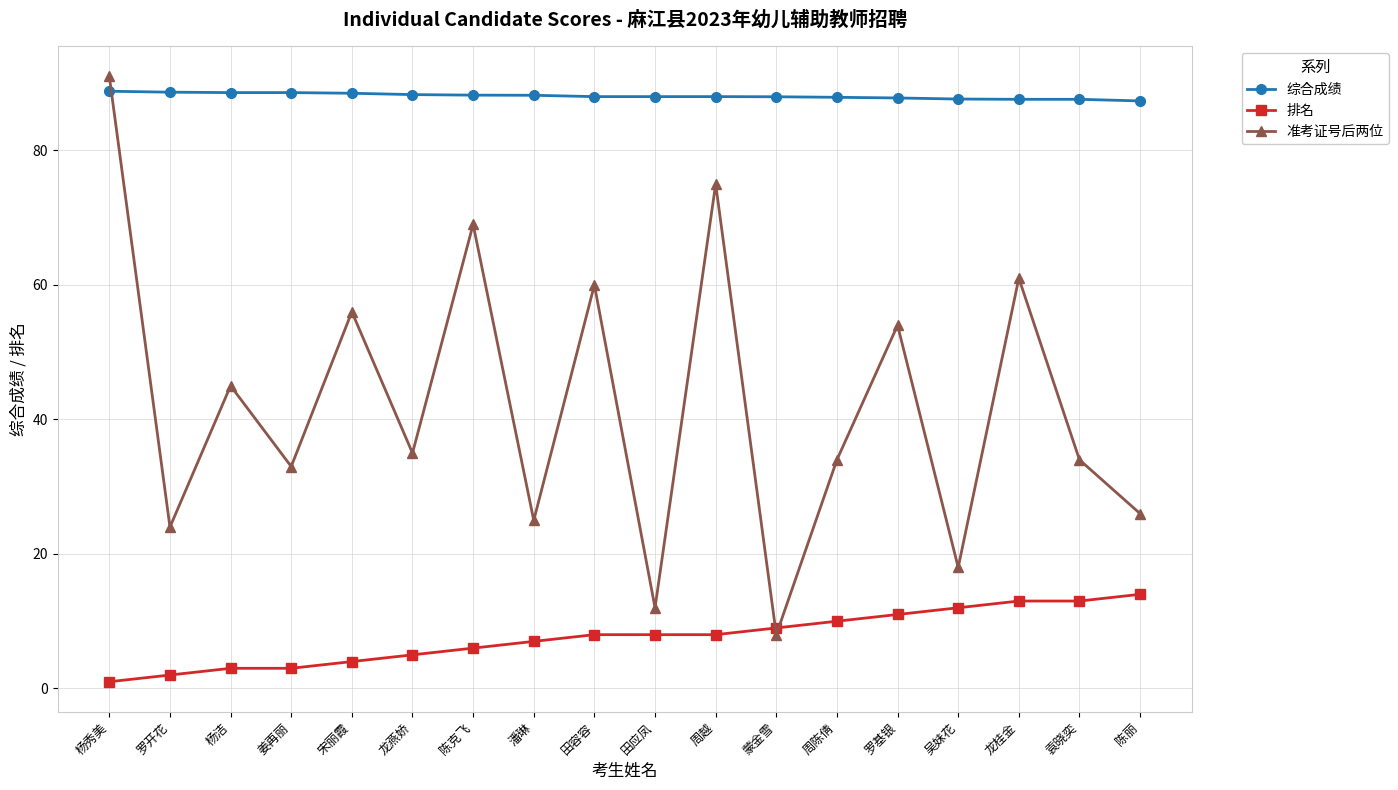

At which category is the sum across all series the highest?

杨秀美